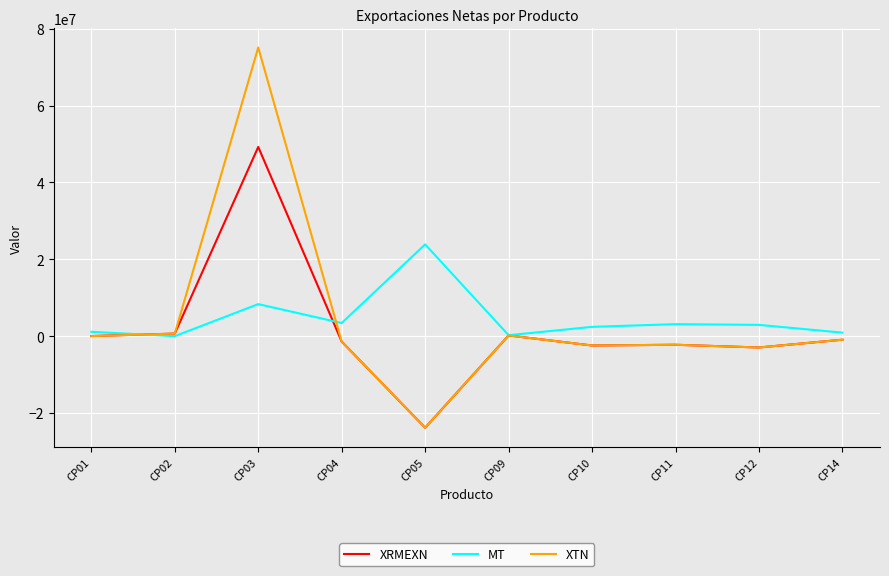

What is the total value across all series at CP10?

-2424057